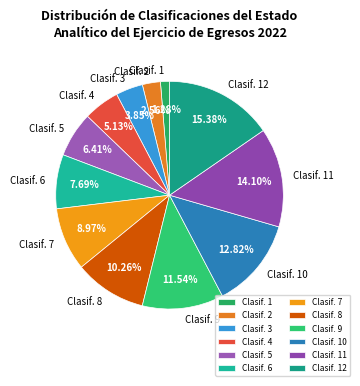

Rank the categories by value from highest to lowest.

Clasif. 12, Clasif. 11, Clasif. 10, Clasif. 9, Clasif. 8, Clasif. 7, Clasif. 6, Clasif. 5, Clasif. 4, Clasif. 3, Clasif. 2, Clasif. 1